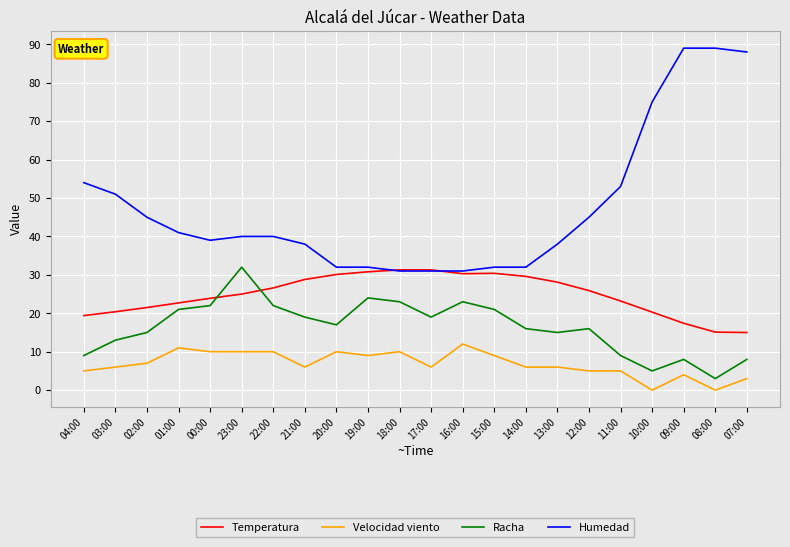

Rank the series by their average value, from highest to lowest.

Humedad, Temperatura, Racha, Velocidad viento